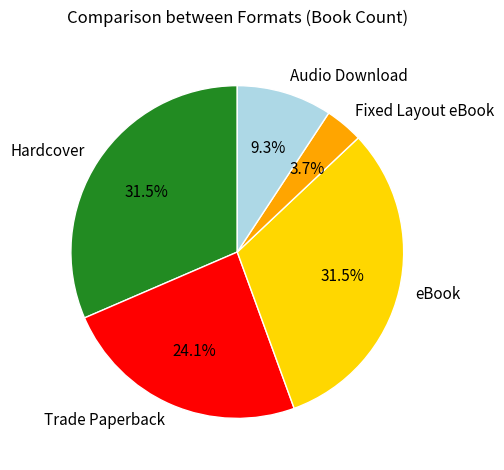

Is it true that Trade Paperback is 29% of the pie?

False